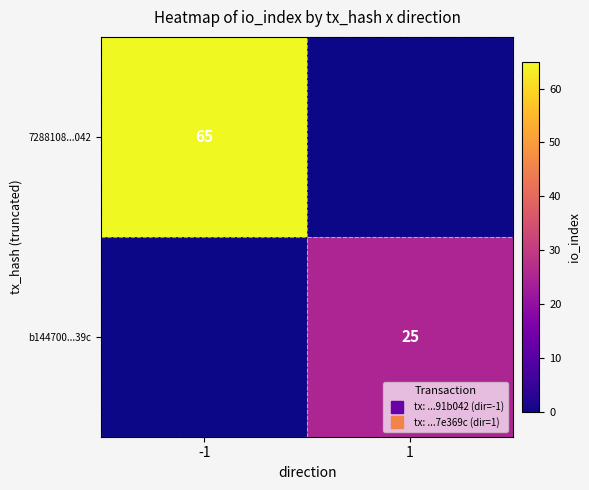

What value does the b144700...39c series have at 1, to the nearest 10?

20